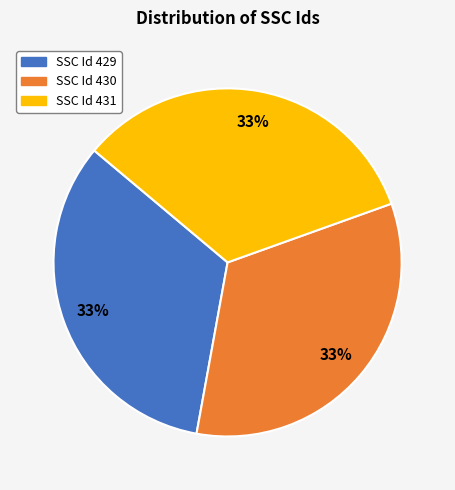

Is there a majority slice in this chart?

No